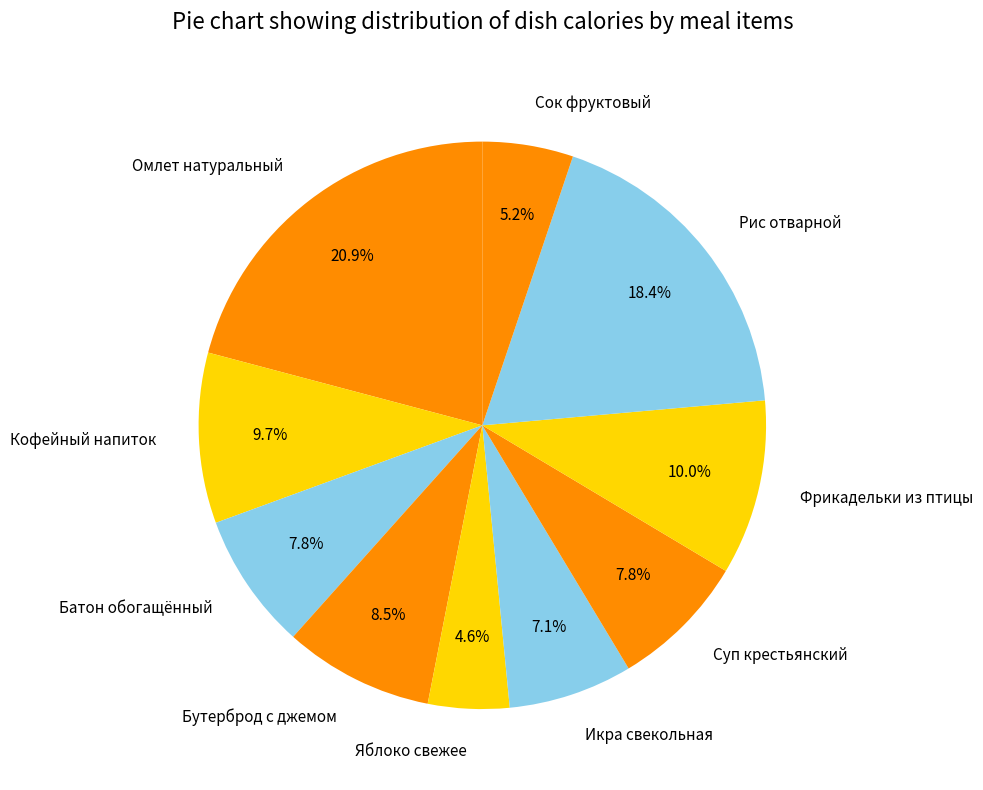

Approximately how many times larger is the value at Сок фруктовый compared to Икра свекольная?

0.7